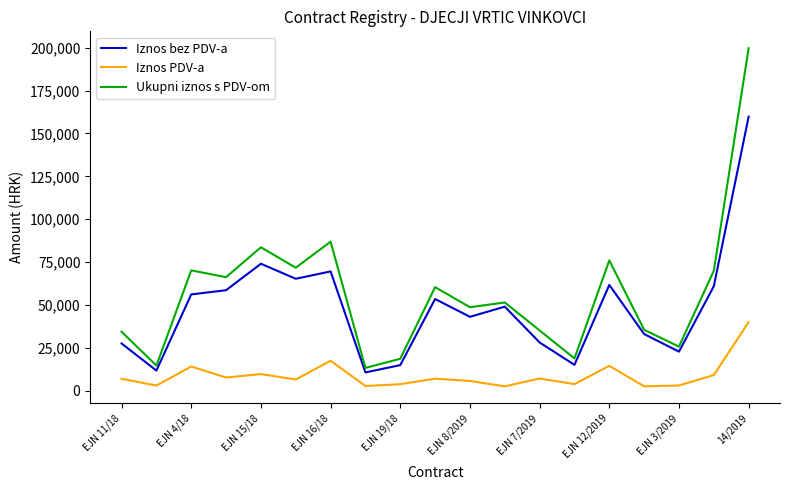

True or false: Iznos PDV-a and Ukupni iznos s PDV-om intersect in this chart.

False